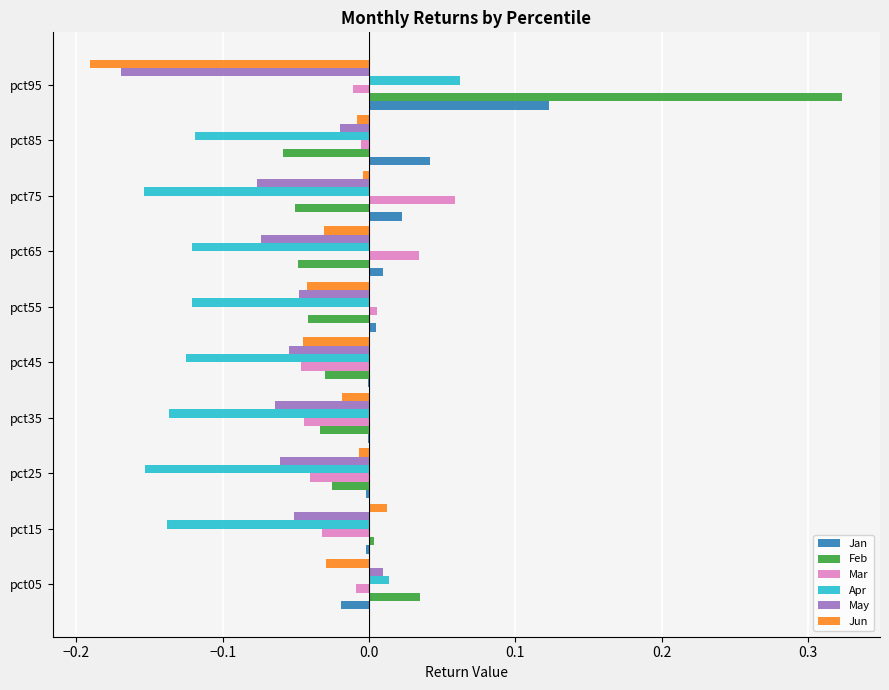

Between pct05 and pct95, which series saw the biggest shift?

Feb